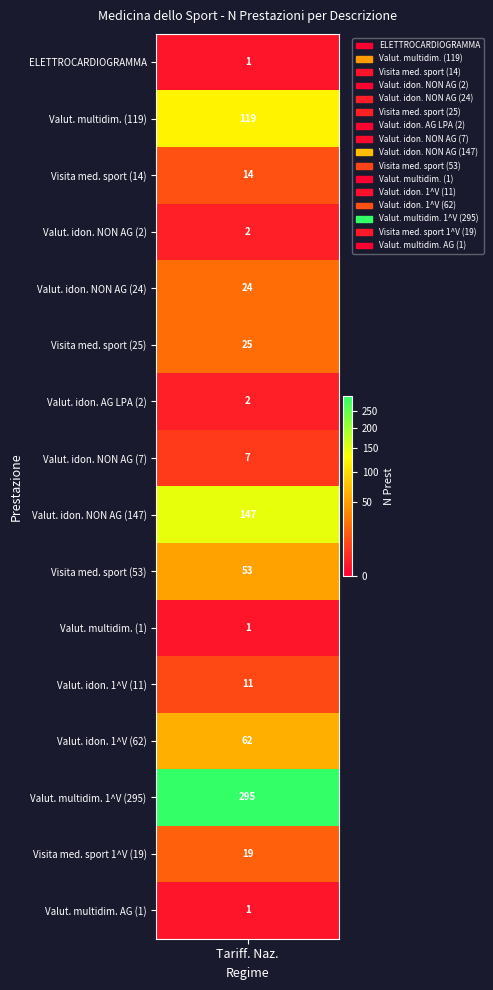

What is the ratio of the value at 13 to the value at 5?

11.8